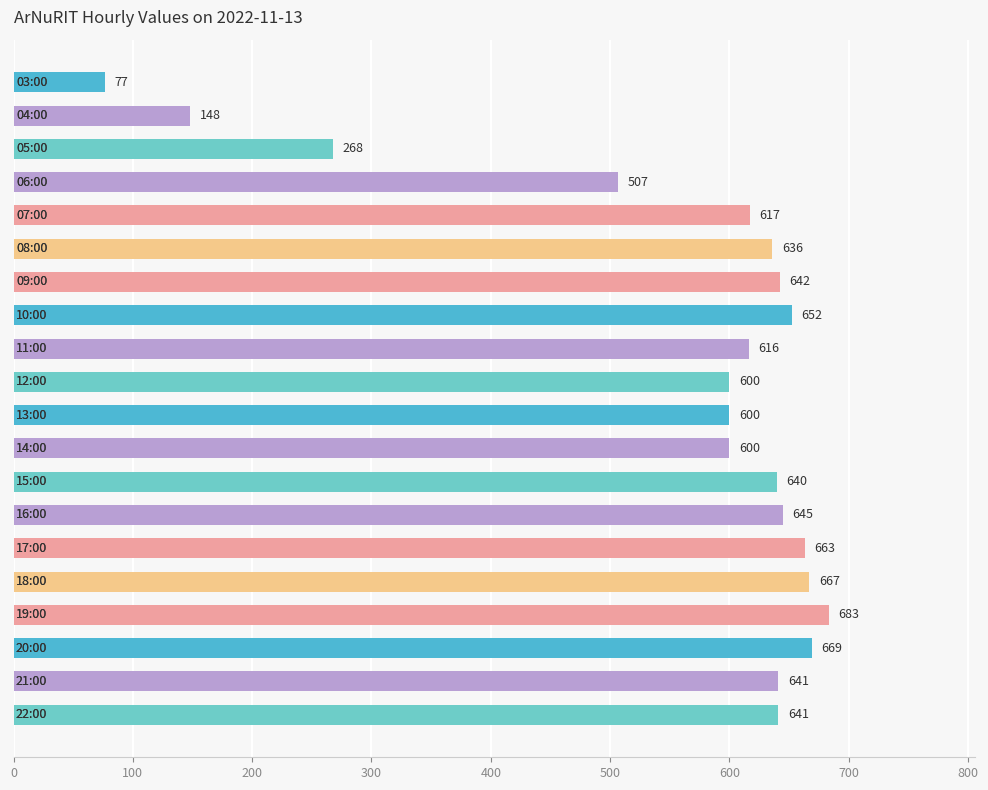

What is the sum of all values?

11212